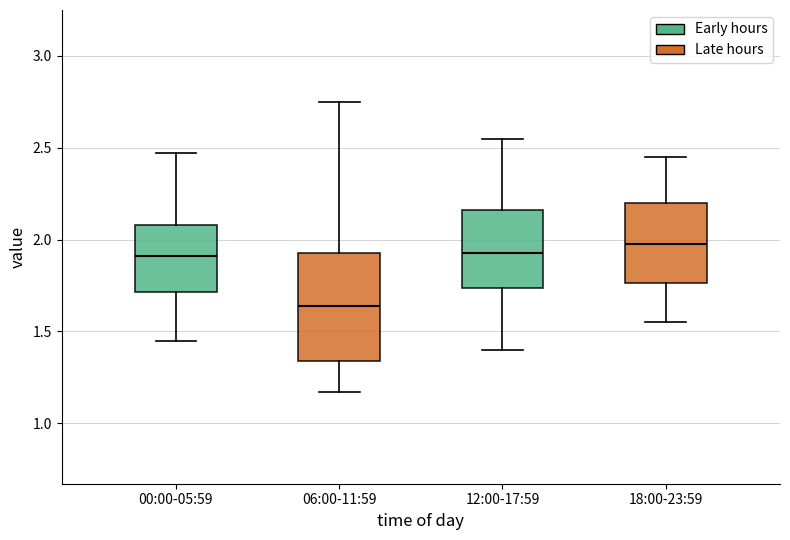

Which box has the highest median line?

18:00-23:59